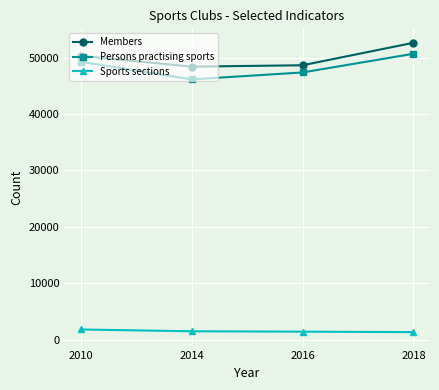

Is the value of Persons practising sports at 2010 greater than the value of Sports sections at 2016?

Yes